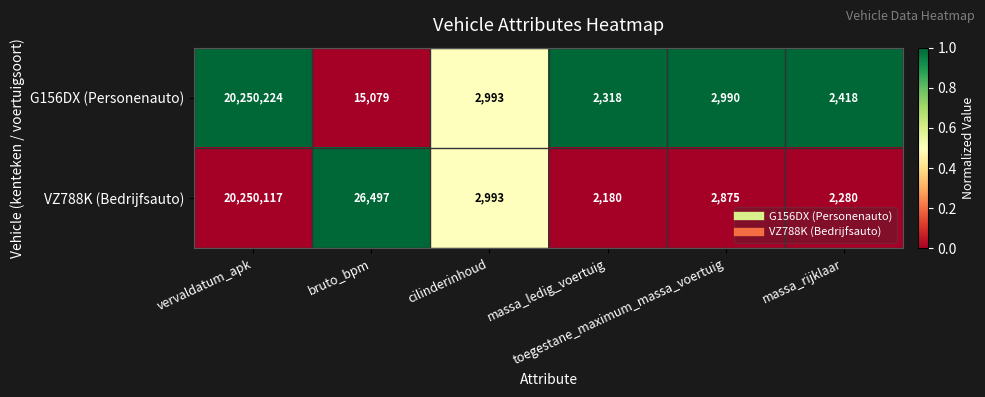

How many values in the VZ788K (Bedrijfsauto) series are below 2993?

3